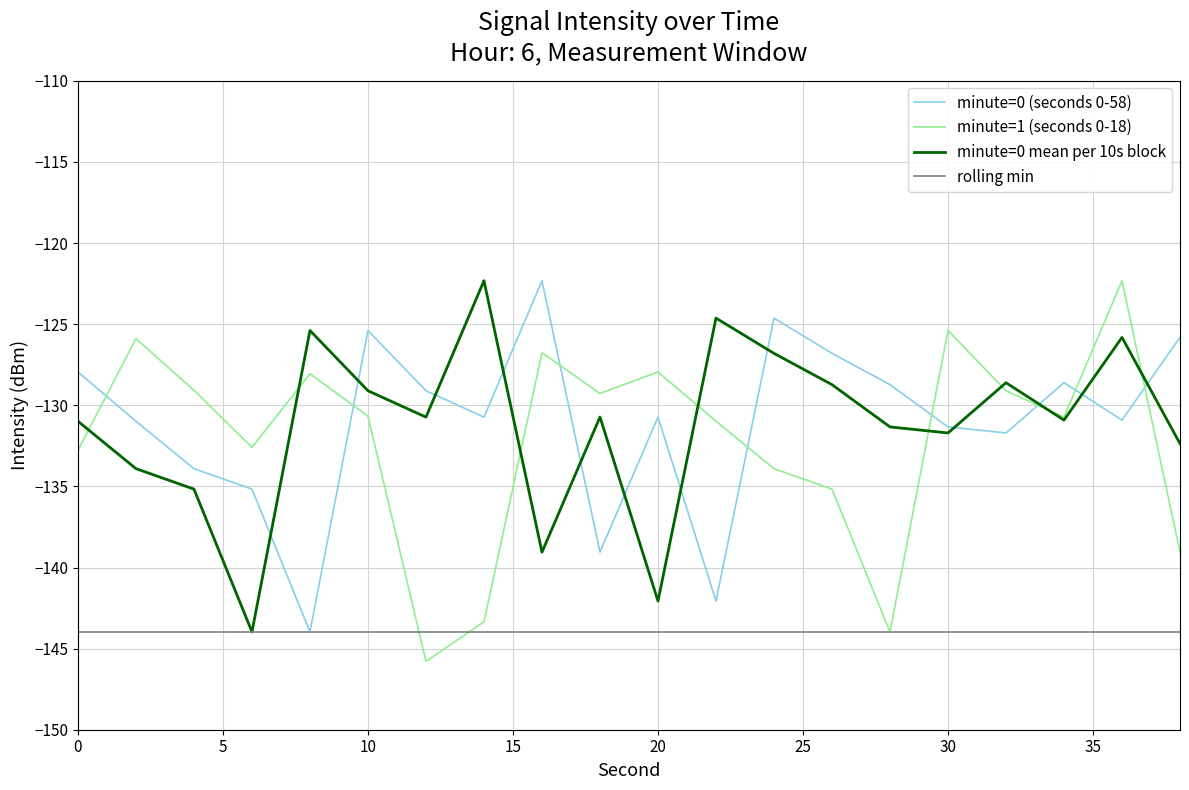

What is the greatest value displayed?

-122.3